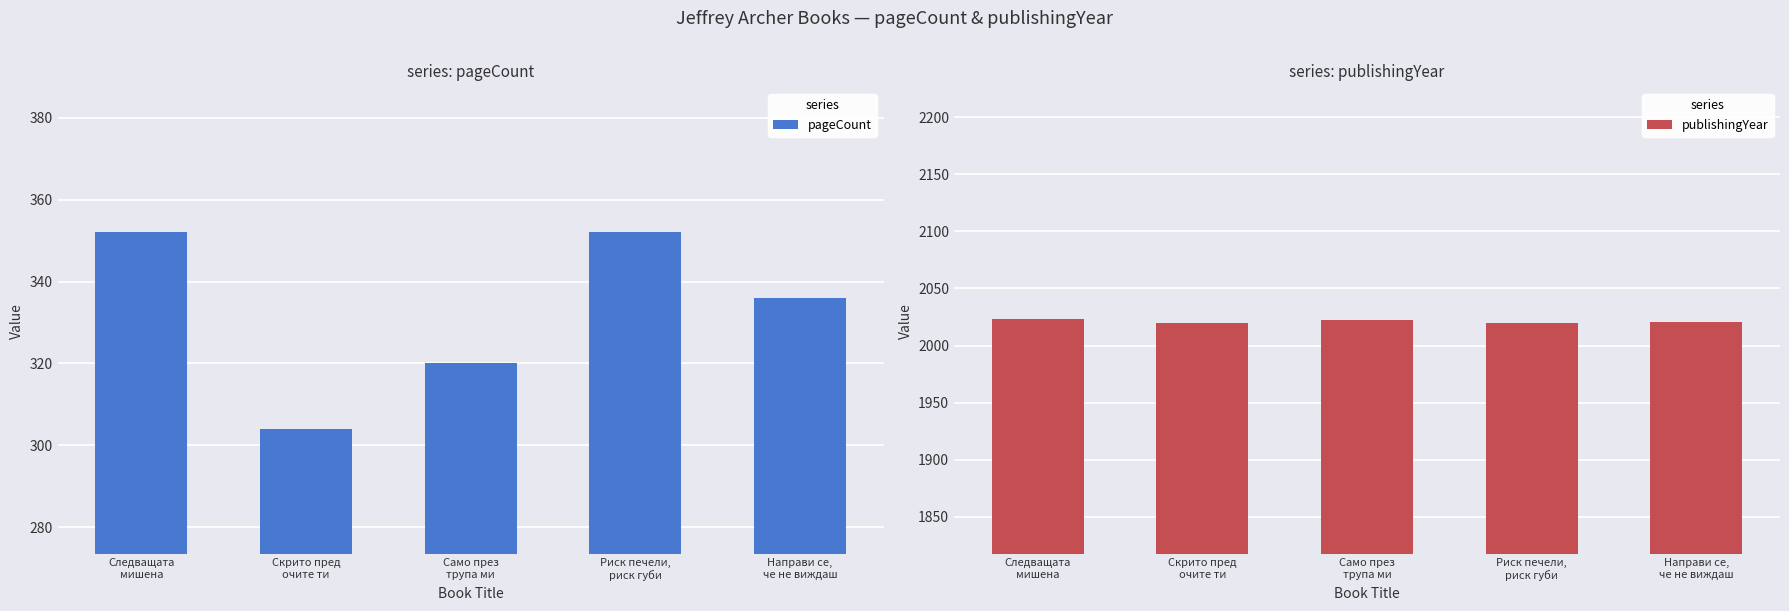

The pageCount series shows 336 at Направи се,
че не виждаш. True or false?

True